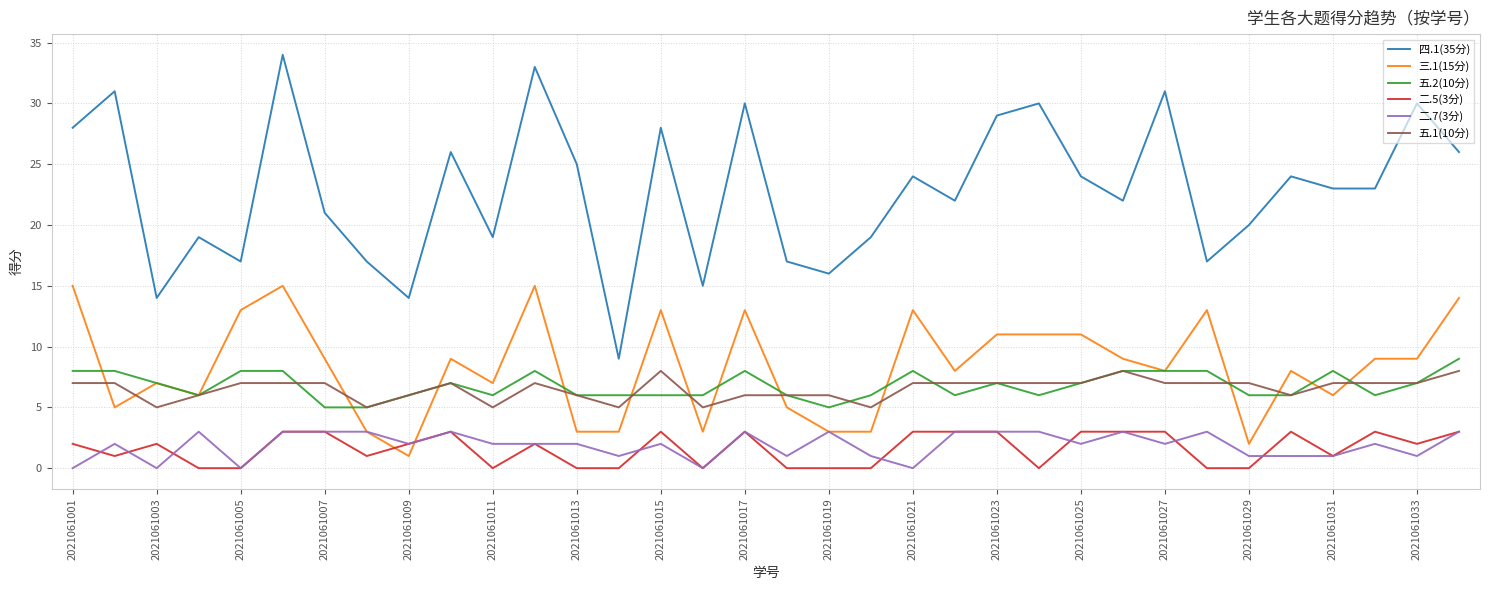

Which series has the widest spread of values?

四.1(35分)